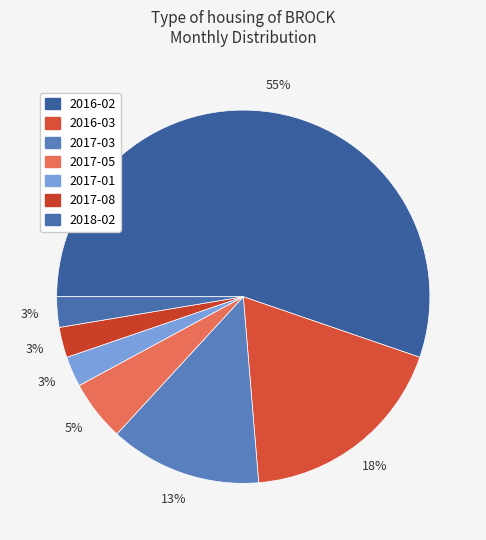

How many segments does this pie chart have?

7